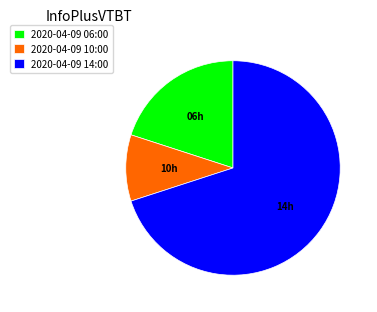

Which category has the smallest portion of the pie?

2020-04-09 10:00